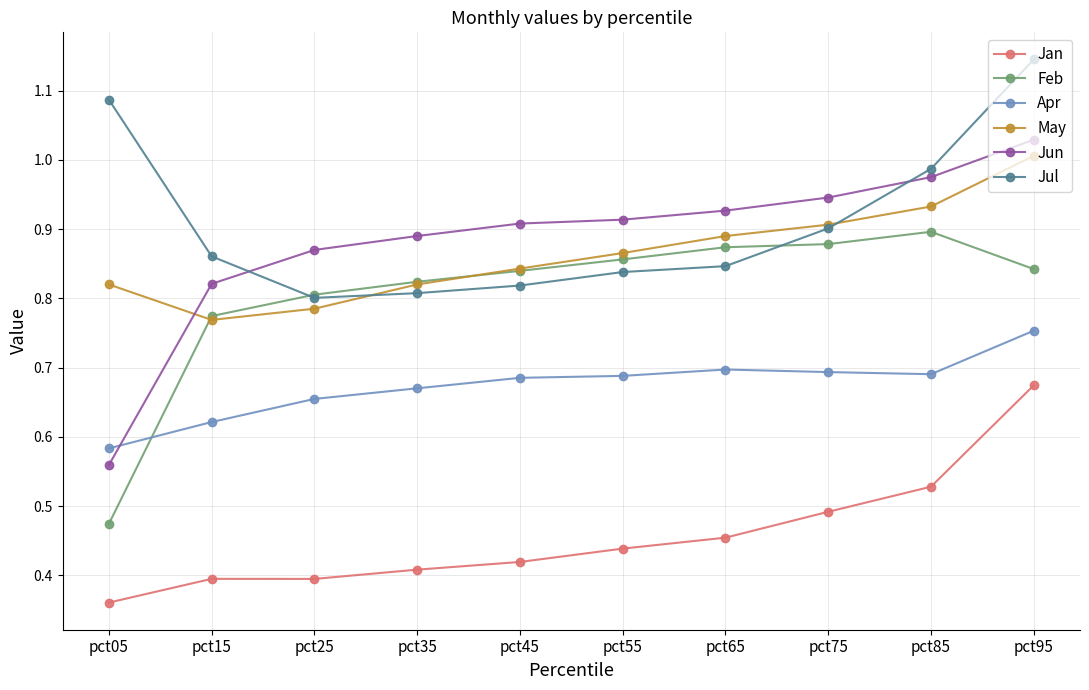

True or false: Feb has a value of 0.8 at pct15.

True